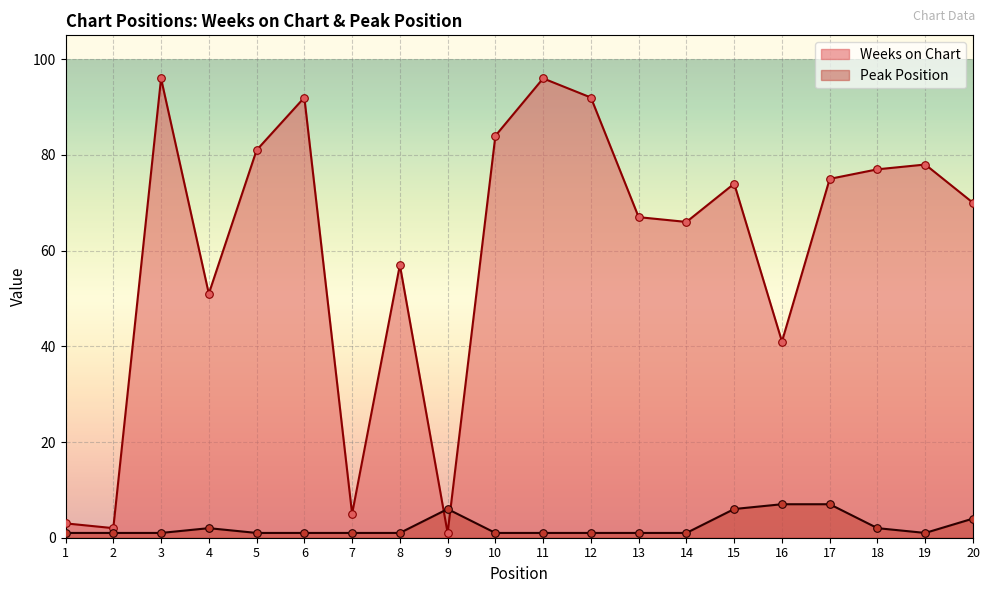

Which series has the largest total across all categories?

Weeks on Chart